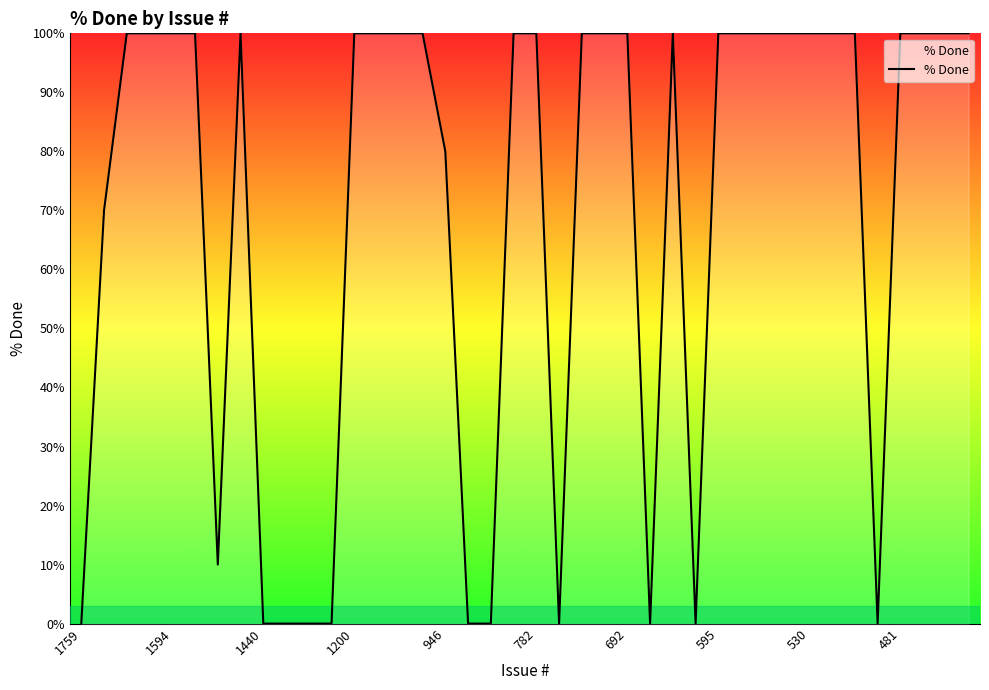

Which category has the lowest value across all series?

1759